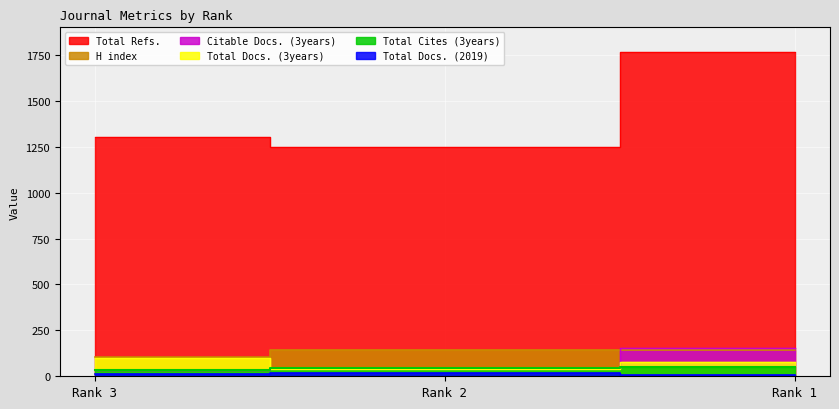

How many data points in Total Refs. are less than 1304?

1